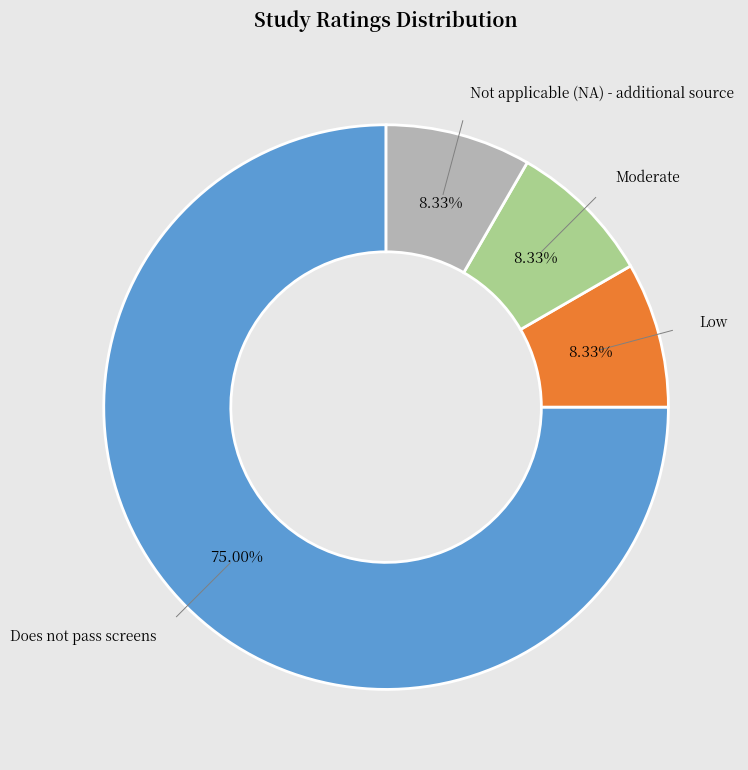

Is there any slice that represents more than half of the pie?

Yes